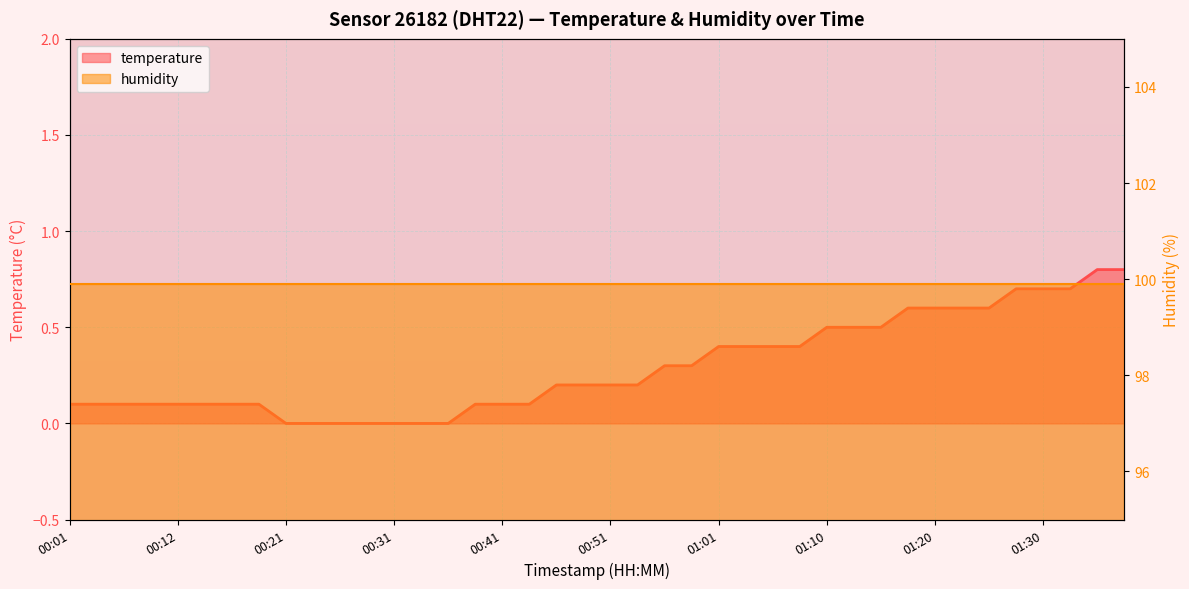

Between 11 and 00:51, which is larger?

00:51